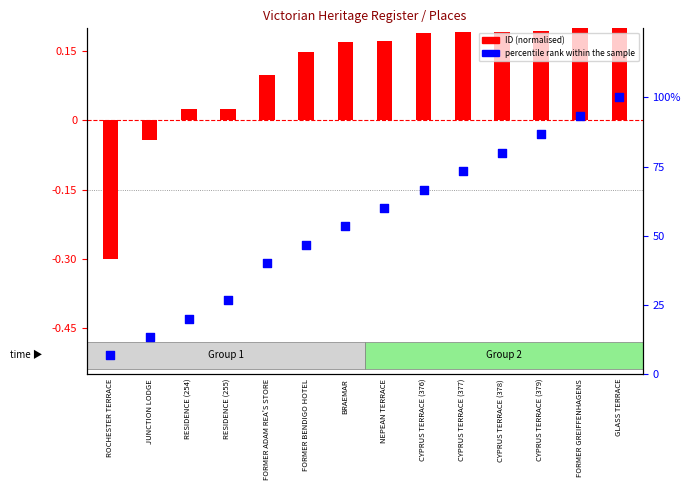

Which has a higher value, CYPRUS TERRACE (376) or FORMER BENDIGO HOTEL?

CYPRUS TERRACE (376)